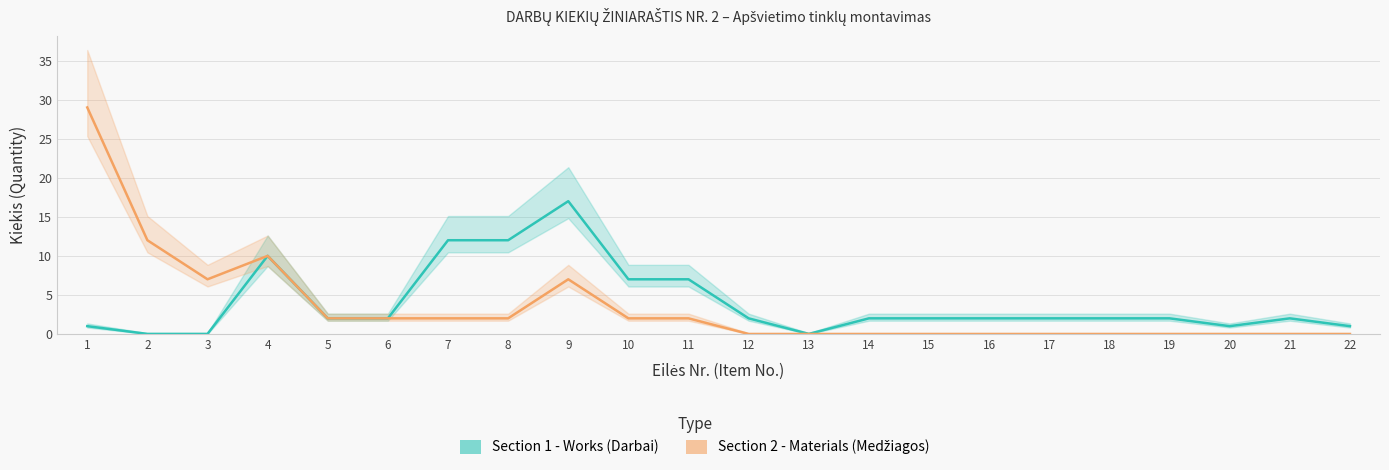

The Section 1 - Works (Darbai) series shows 7.0 at 10. True or false?

True